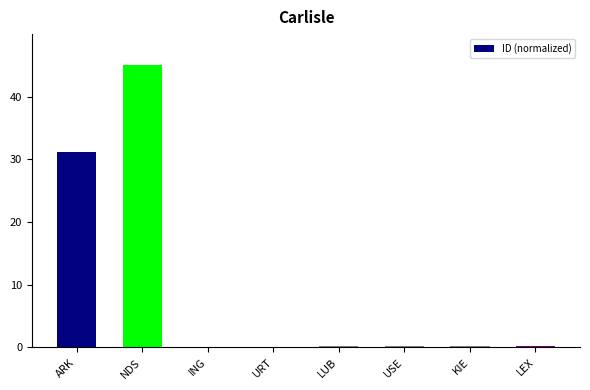

What is the change in value from URT to KIE?

+0.1